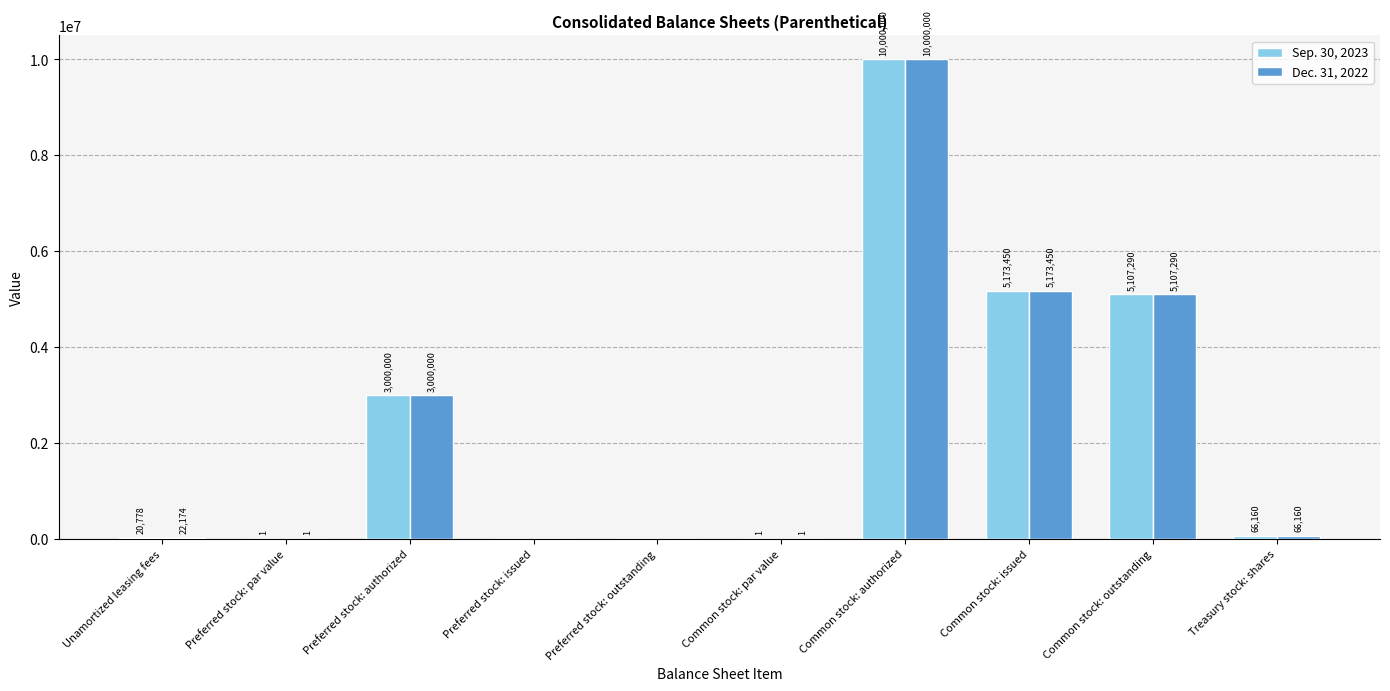

What is the average value of the Sep. 30, 2023 series?

2336768